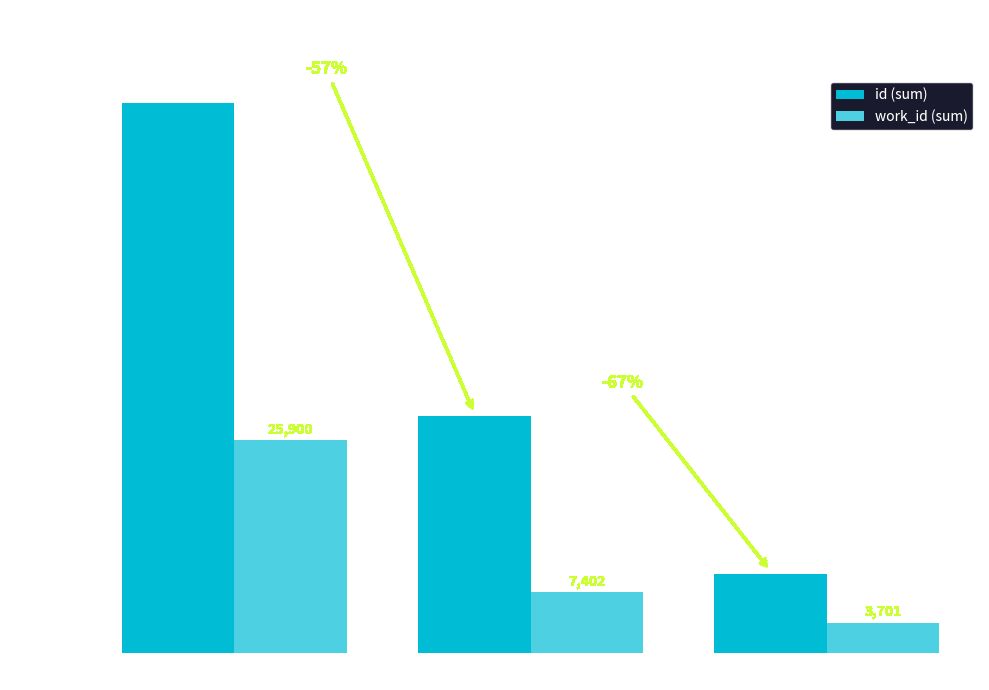

List the series in order of their peak value, lowest first.

work_id (sum), id (sum)